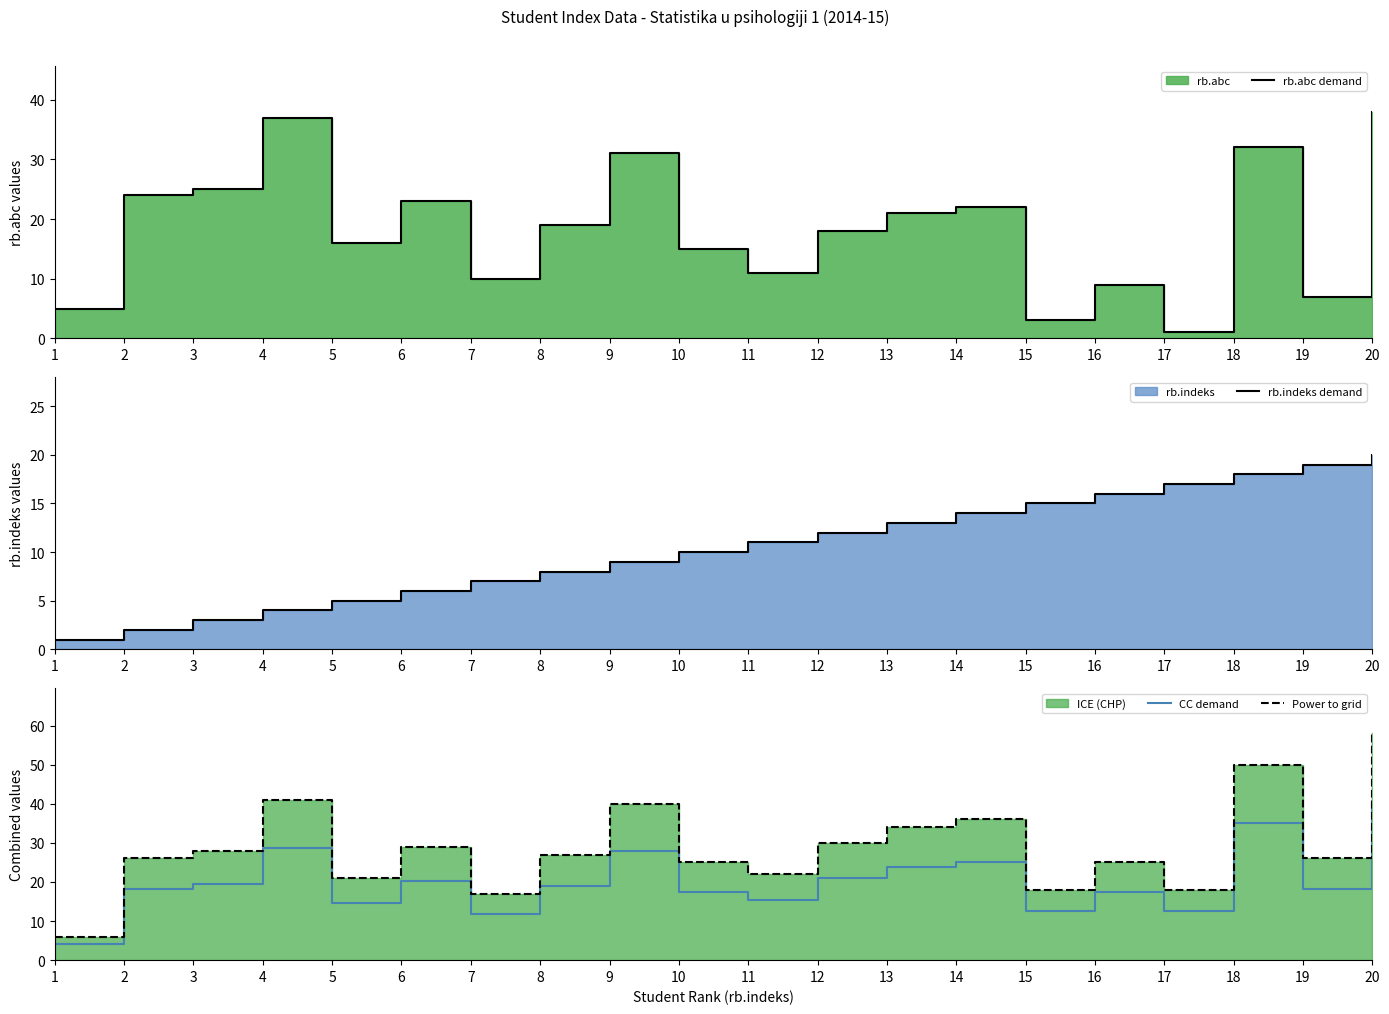

Which series has the largest total across all categories?

Power to grid